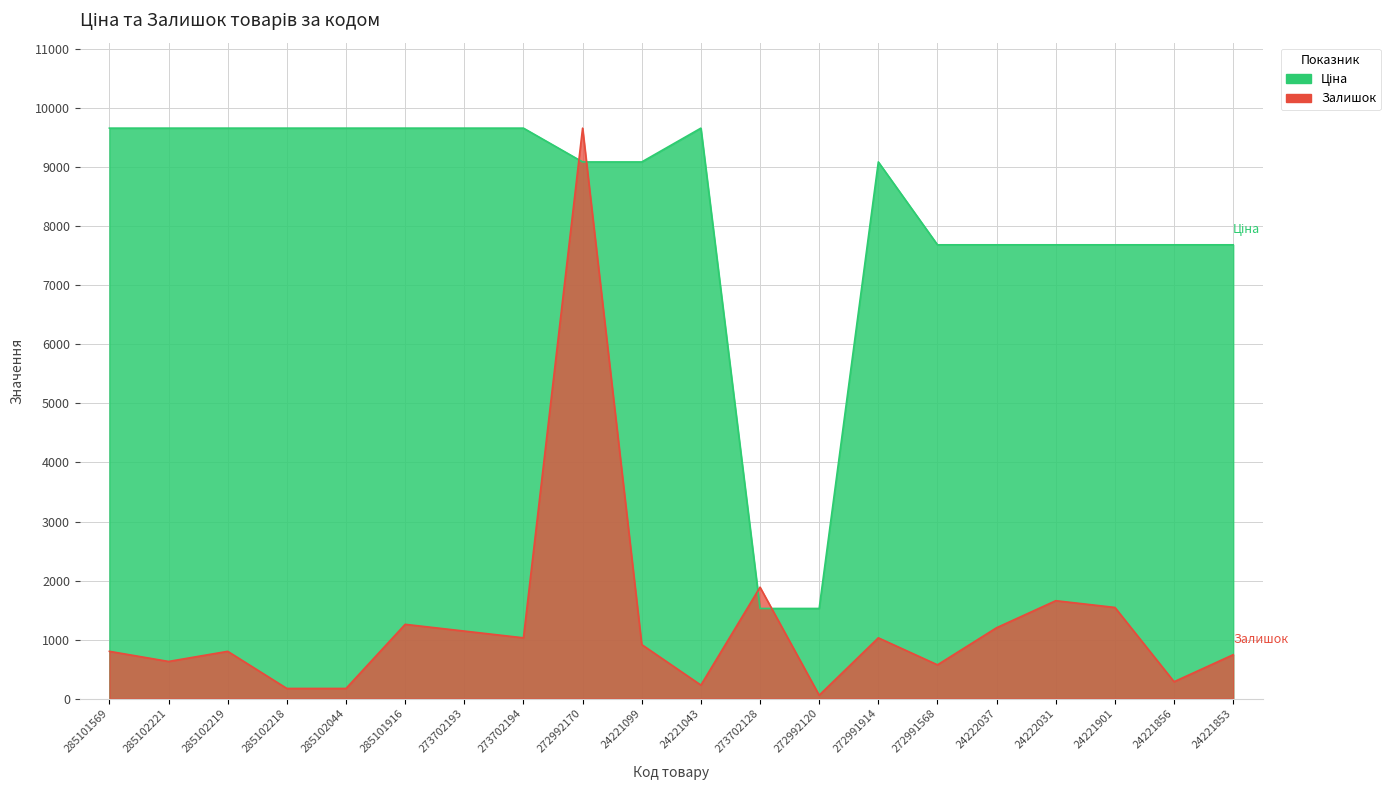

At how many categories does at least one series exceed 3952?

18